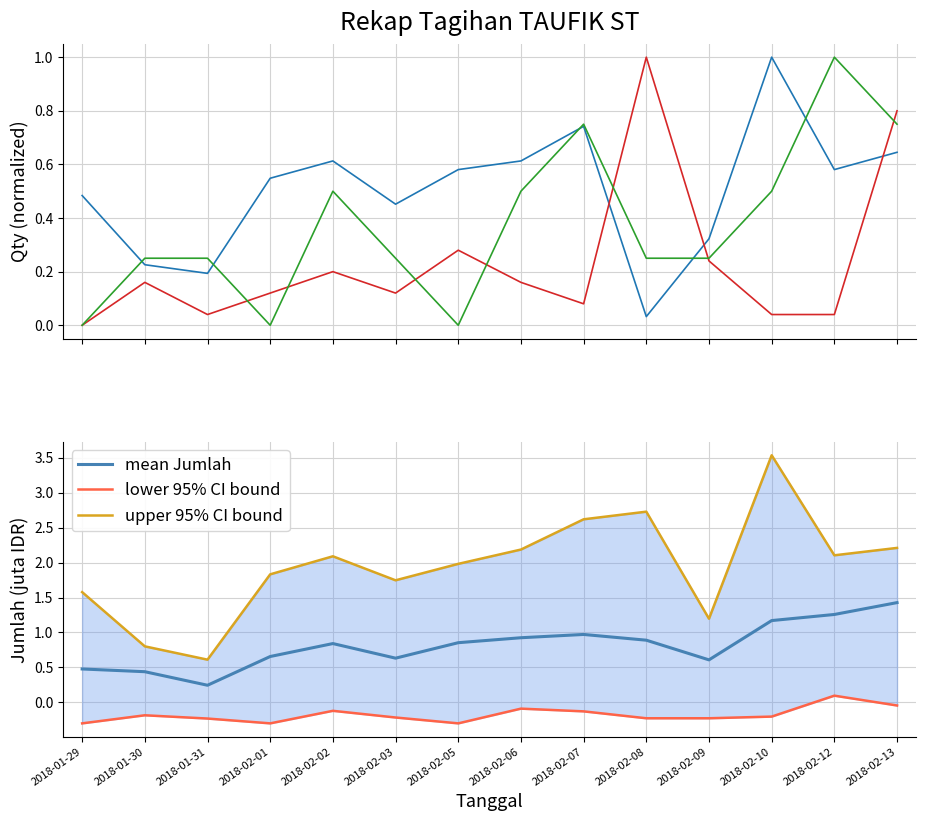

After their last crossing, which series has the higher values: mean Jumlah or Order 1 QTY?

mean Jumlah